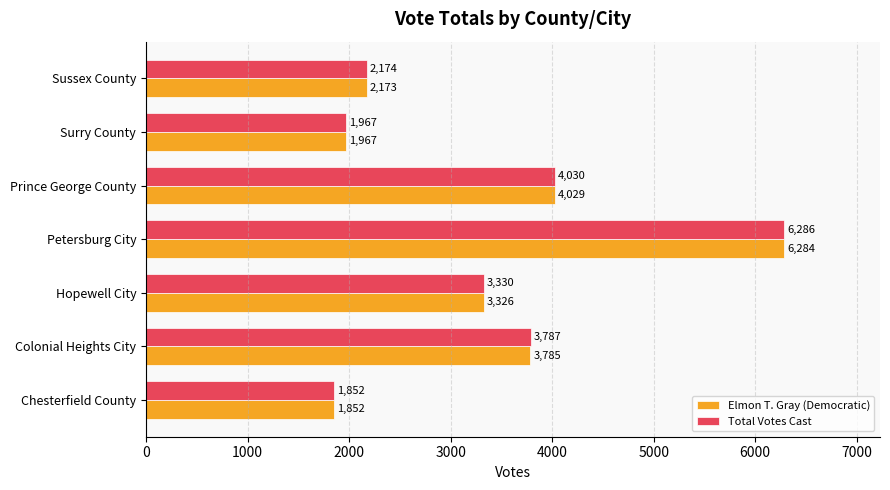

The Total Votes Cast series shows 3788 at Sussex County. True or false?

False